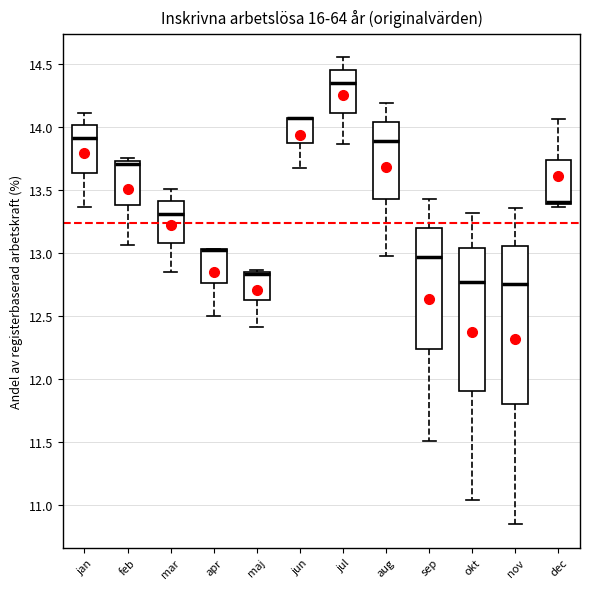

Where does the lower whisker of the box for jan end on the y-axis? The values are not printed on the chart, so give them approximately, as read against the axis.

13.35